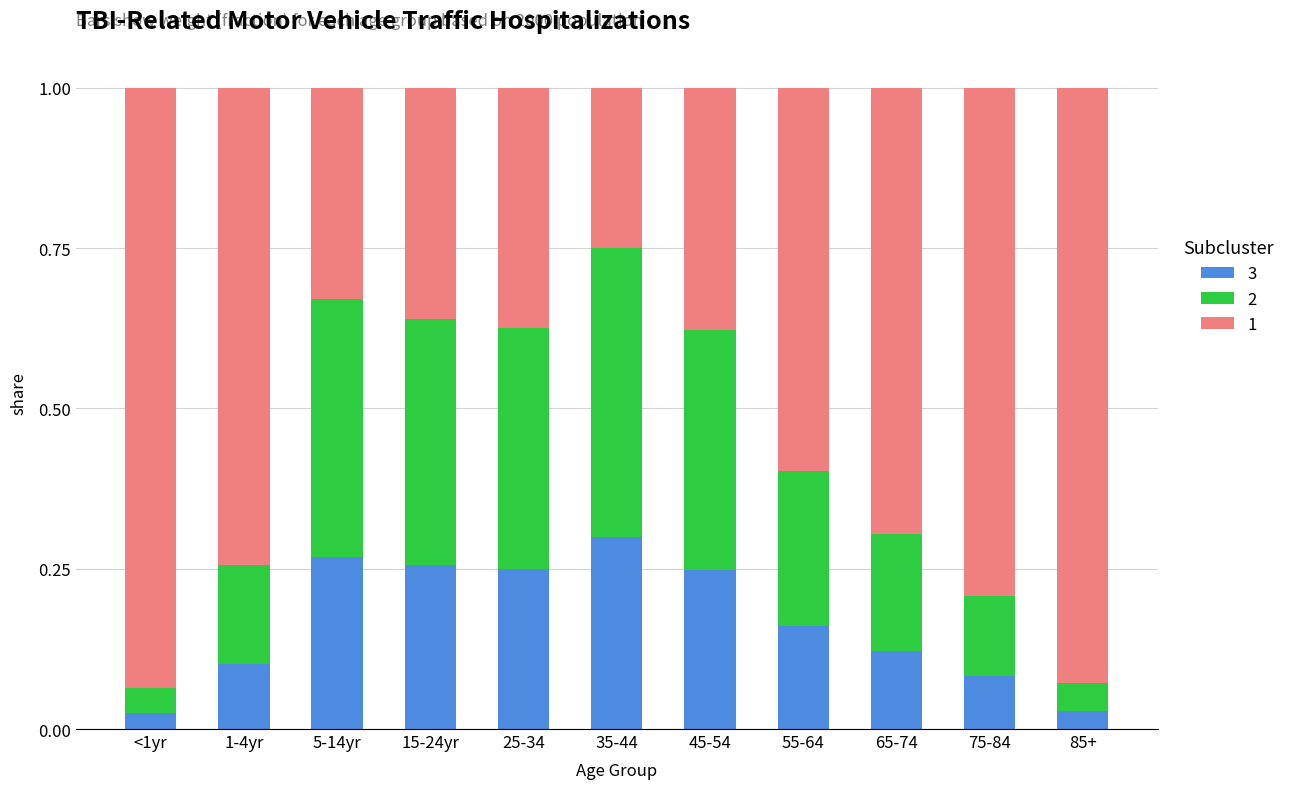

What is the sum of all 3 values?

1.8